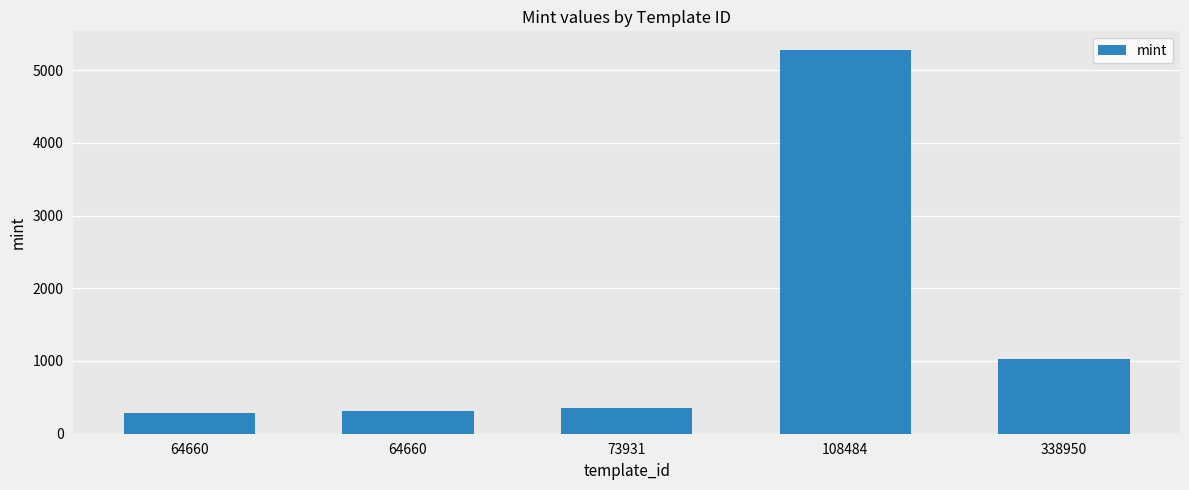

What is the difference between the maximum and second lowest values?

4958